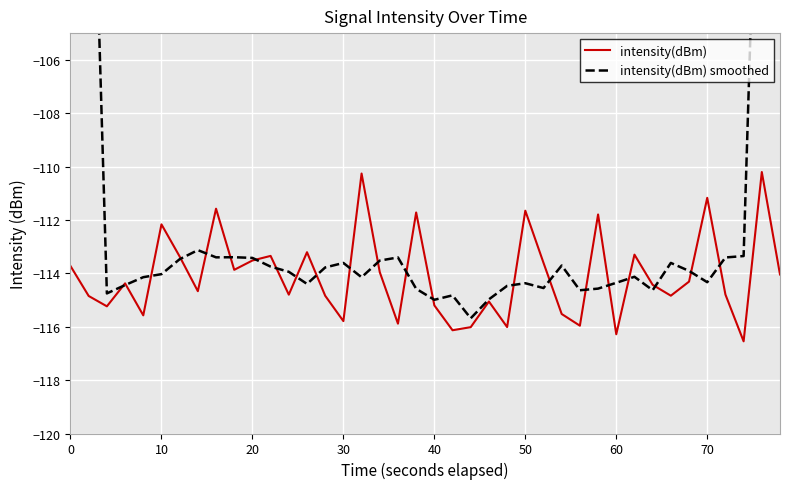

Reading right to left, list all the values displayed in this chart.

intensity(dBm): -114.0	-110.2	-116.5	-114.8	-111.2	-114.3	-114.8	-114.4	-113.3	-116.3	-111.8	-116.0	-115.5	-113.6	-111.7	-116.0	-115.1	-116.0	-116.1	-115.2	-111.7	-115.9	-114.0	-110.3	-115.8	-114.8	-113.2	-114.8	-113.3	-113.5	-113.9	-111.6	-114.7	-113.4	-112.2	-115.6	-114.4	-115.2	-114.8	-113.7
intensity(dBm) smoothed: -68.2	-91.1	-113.4	-113.4	-114.3	-113.9	-113.6	-114.6	-114.1	-114.4	-114.6	-114.6	-113.7	-114.6	-114.4	-114.5	-115.0	-115.7	-114.8	-115.0	-114.6	-113.4	-113.5	-114.1	-113.6	-113.8	-114.4	-113.9	-113.7	-113.4	-113.4	-113.4	-113.1	-113.5	-114.0	-114.1	-114.4	-114.8	-91.6	-68.8